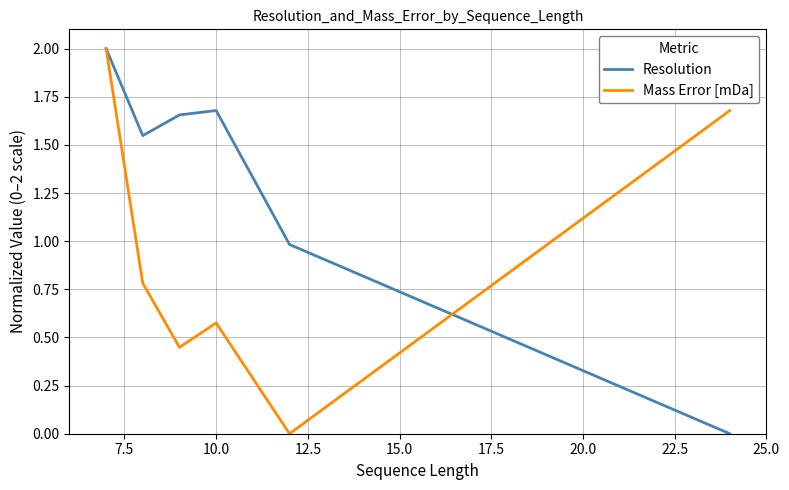

After their last crossing, which series has the higher values: Mass Error [mDa] or Resolution?

Mass Error [mDa]